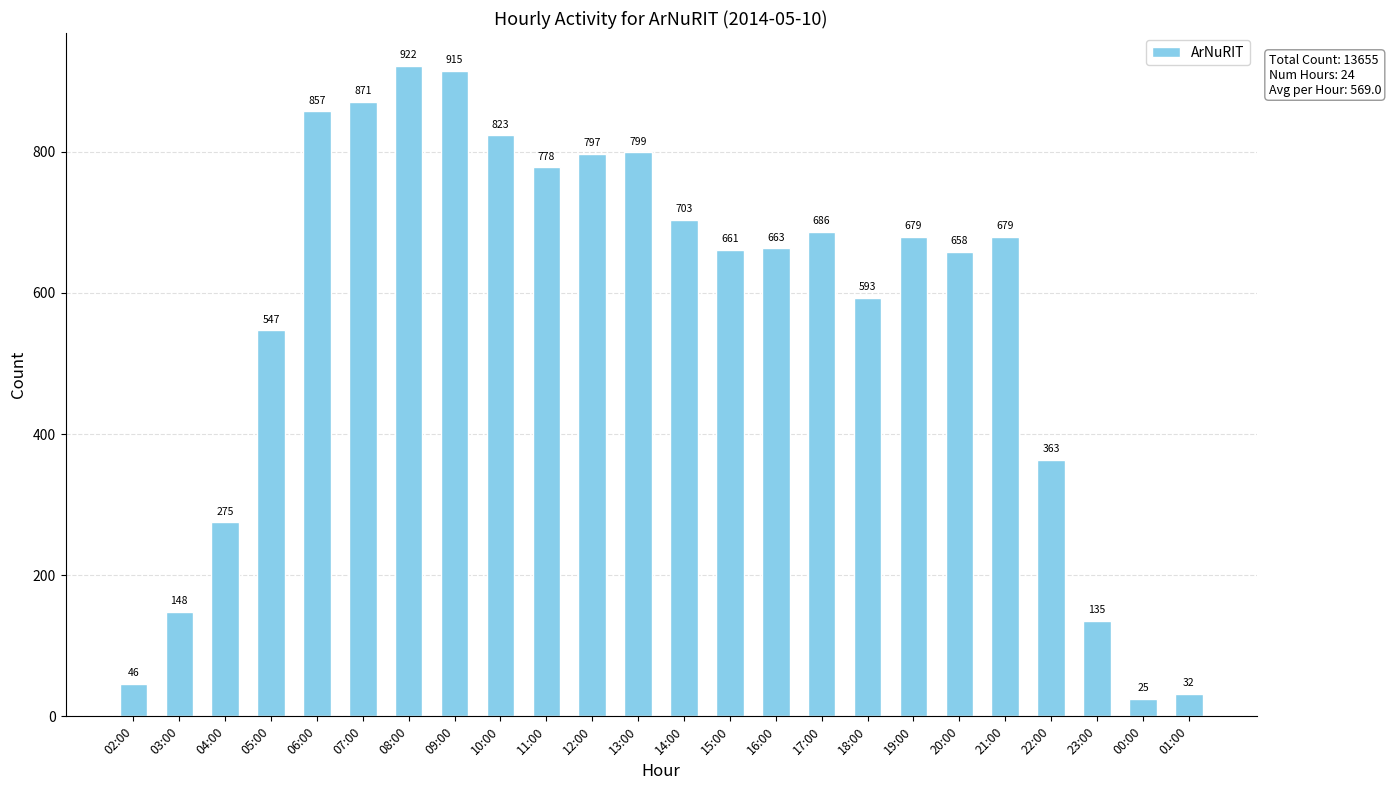

The chart shows a value of 915 at 09:00. True or false?

True